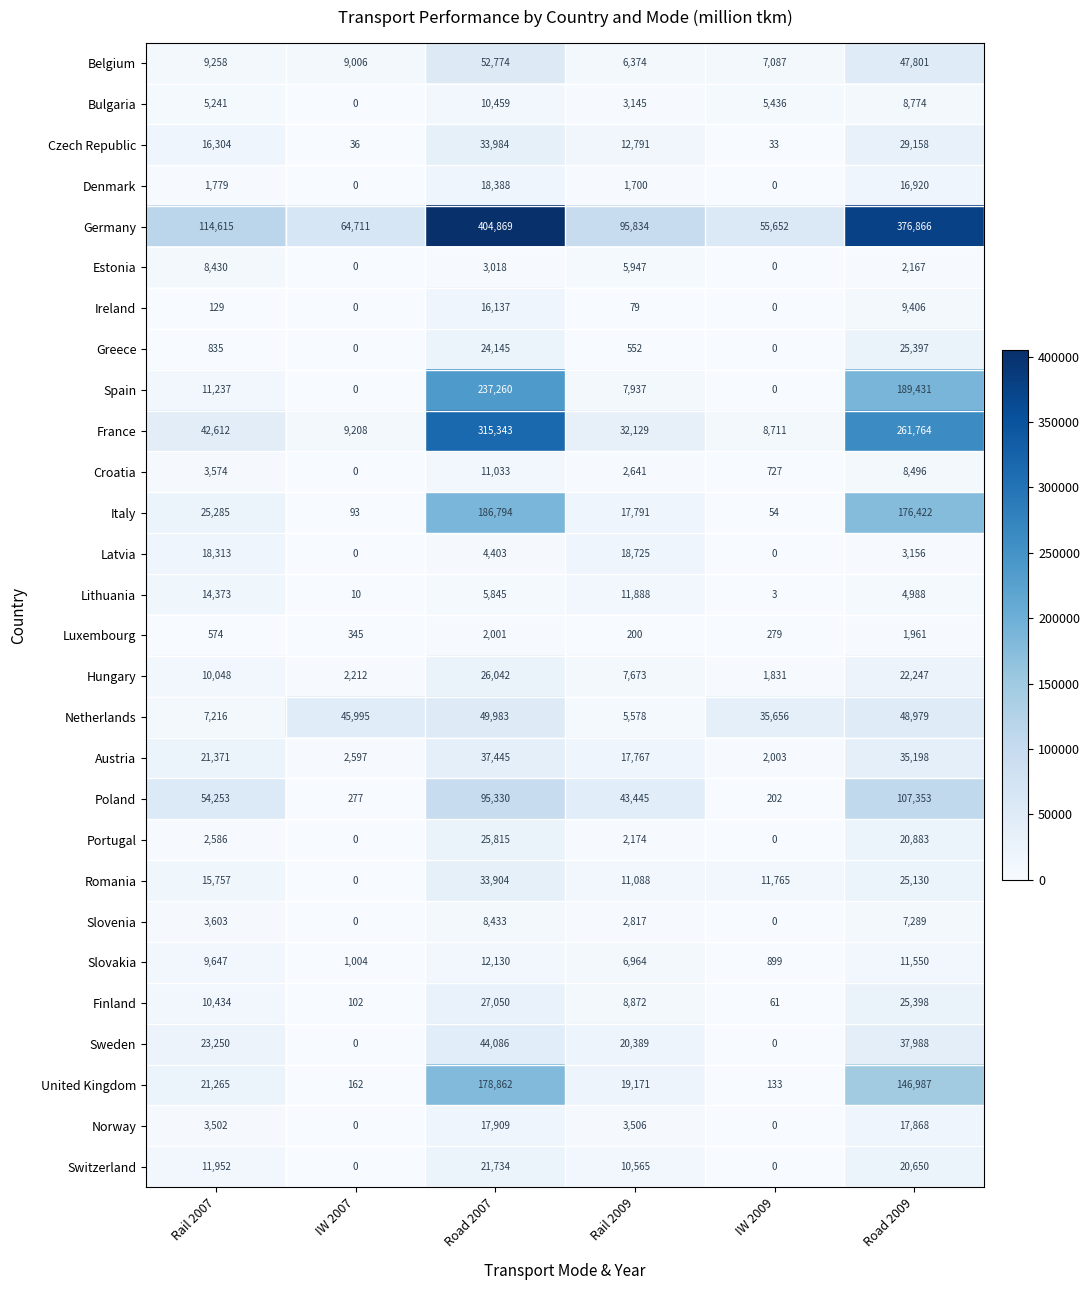

Which series has the widest spread of values?

Germany